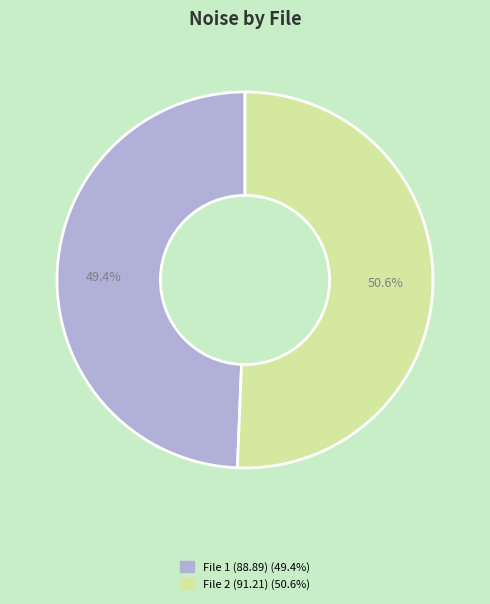

Is there any slice that represents more than half of the pie?

Yes